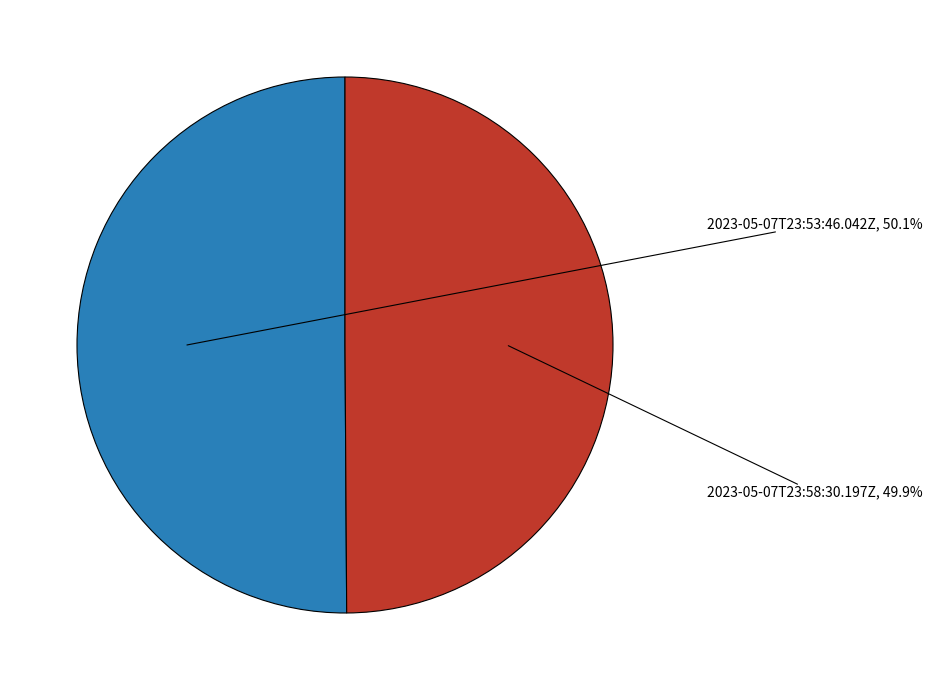

To the nearest percent, what is the combined percentage of 2023-05-07T23:53:46.042Z and 2023-05-07T23:58:30.197Z?

100%